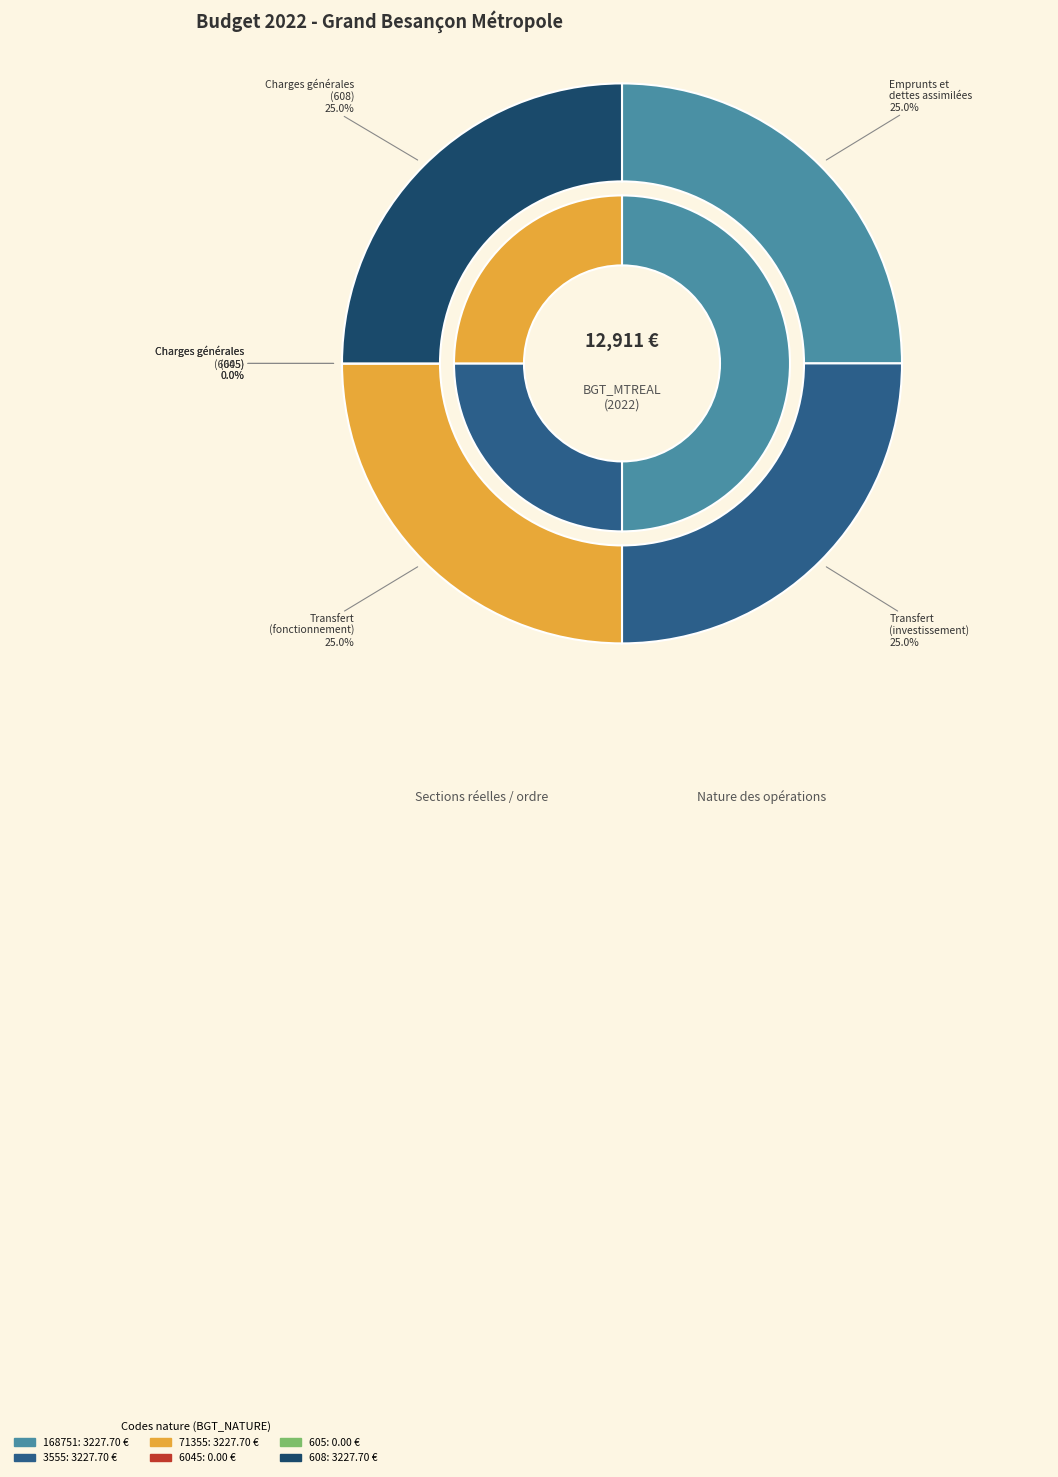

Which slice is the largest?

Emprunts et dettes assimilées